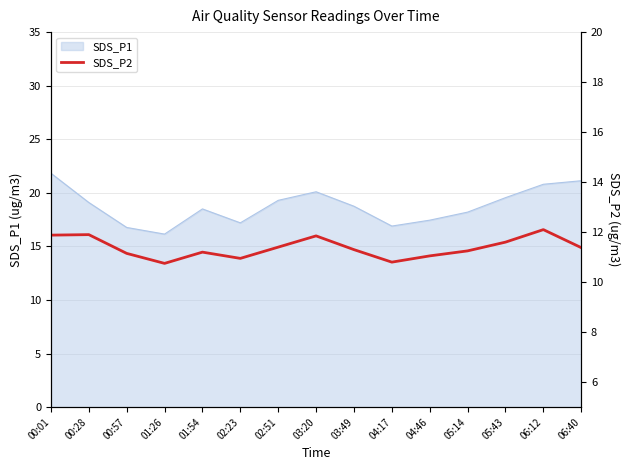

Which label corresponds to the smallest value in the chart?

01:26